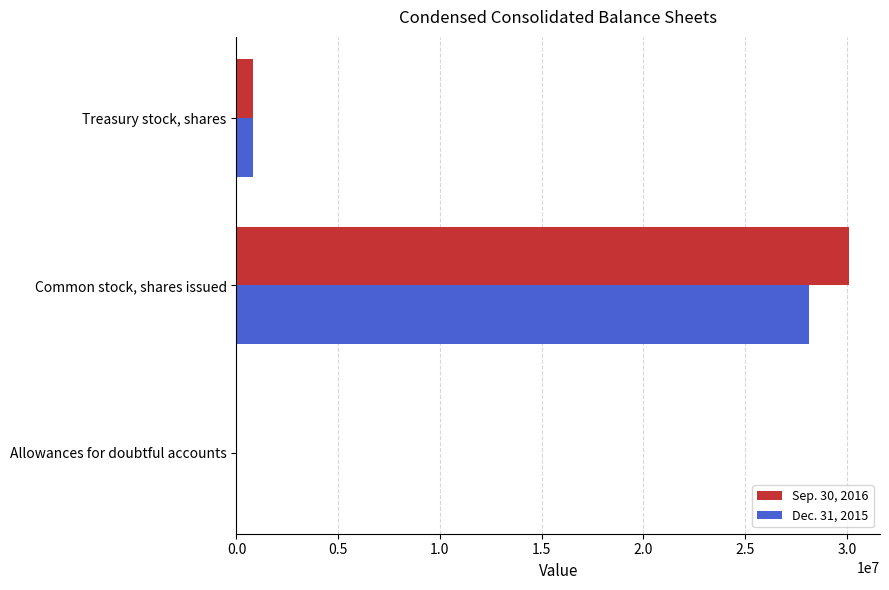

True or false: Sep. 30, 2016 has a value of 30124494 at Common stock, shares issued.

True